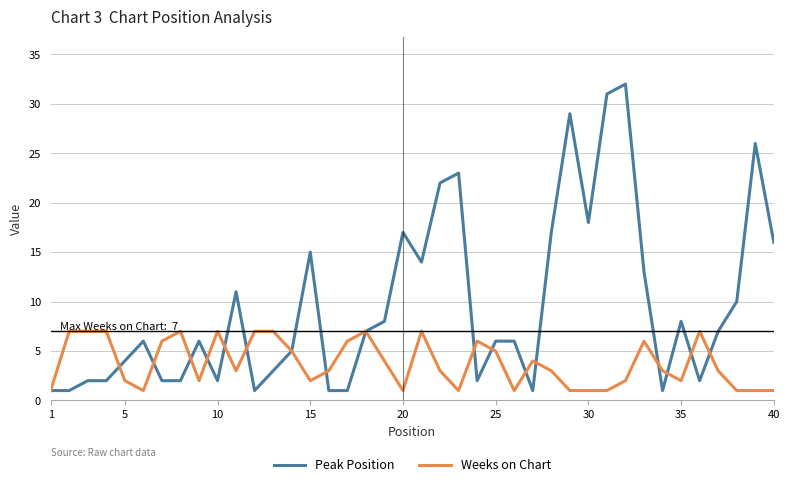

Reading left to right, list all the values displayed in this chart.

Peak Position: 1	1	2	2	4	6	2	2	6	2	11	1	3	5	15	1	1	7	8	17	14	22	23	2	6	6	1	17	29	18	31	32	13	1	8	2	7	10	26	16
Weeks on Chart: 1	7	7	7	2	1	6	7	2	7	3	7	7	5	2	3	6	7	4	1	7	3	1	6	5	1	4	3	1	1	1	2	6	3	2	7	3	1	1	1